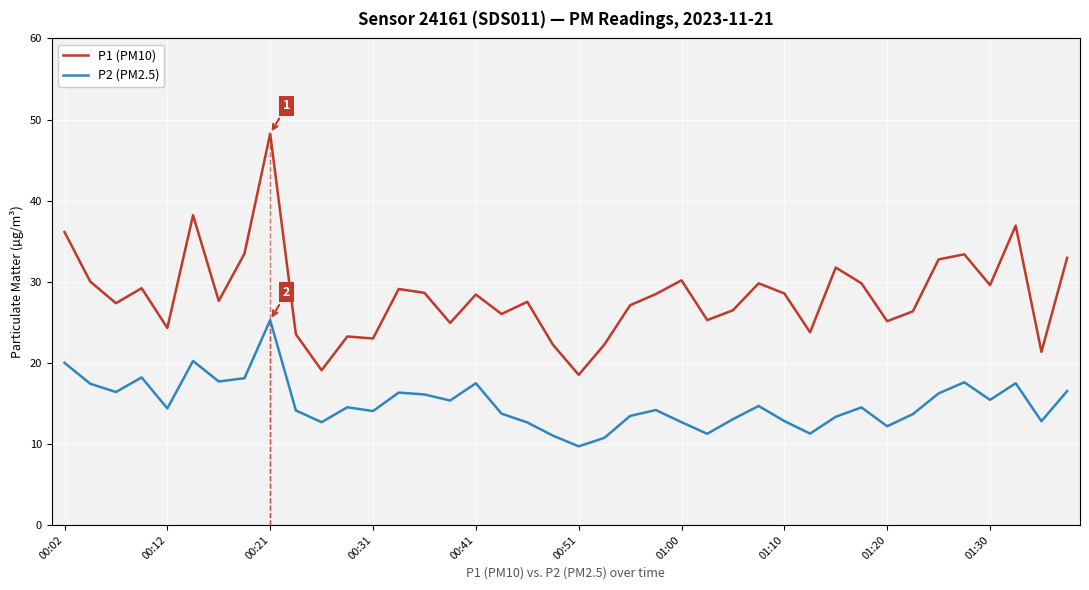

At which label does P2 (PM2.5) reach its peak?

00:21